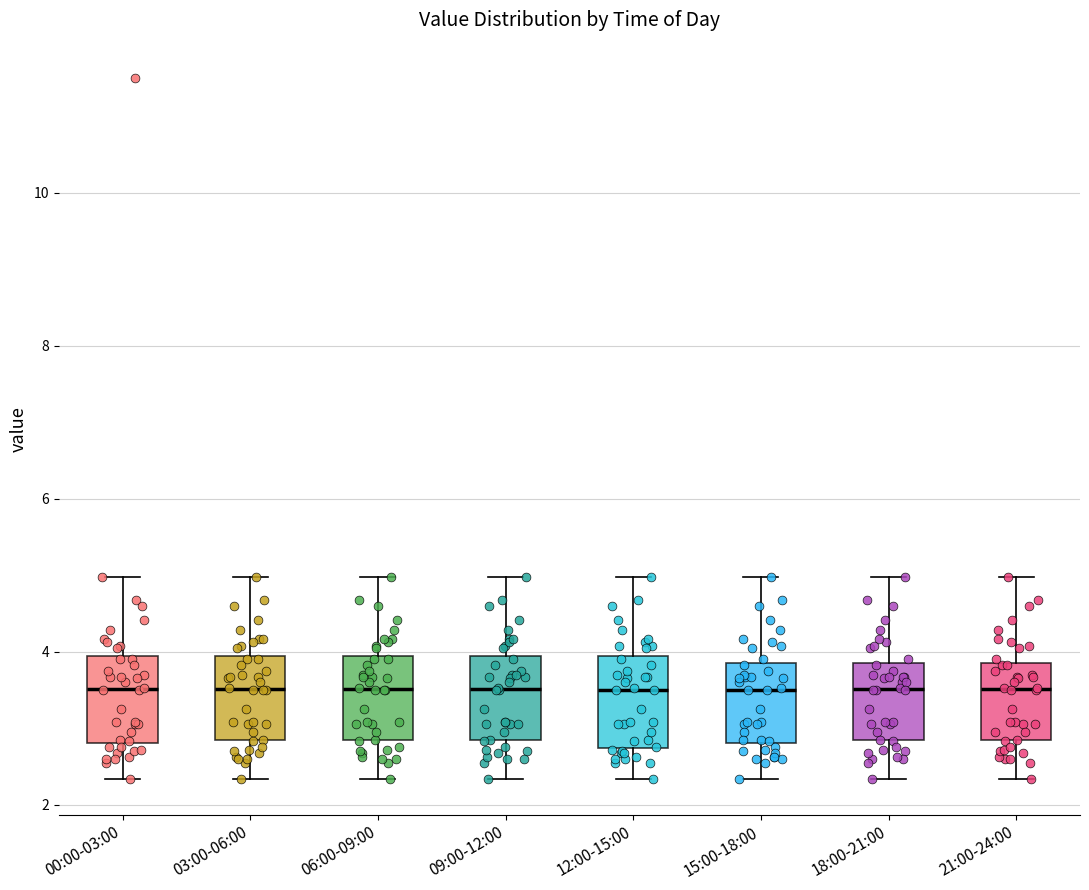

Where is the upper edge of the box for 18:00-21:00 on the y-axis? The values are not printed on the chart, so give them approximately, as read against the axis.

3.8